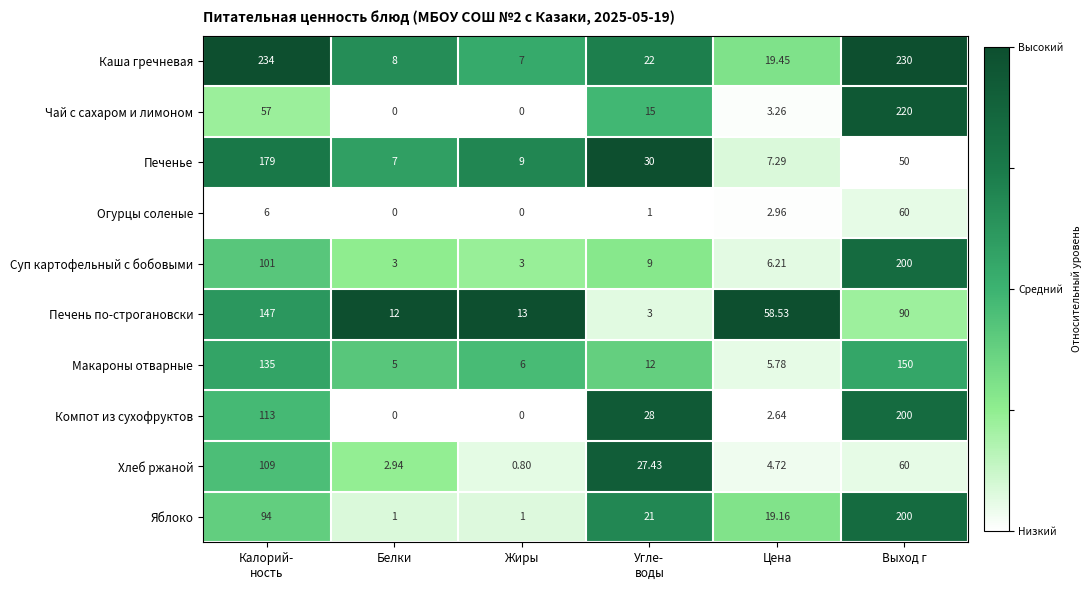

At which label does Огурцы соленые reach its peak?

Выход г